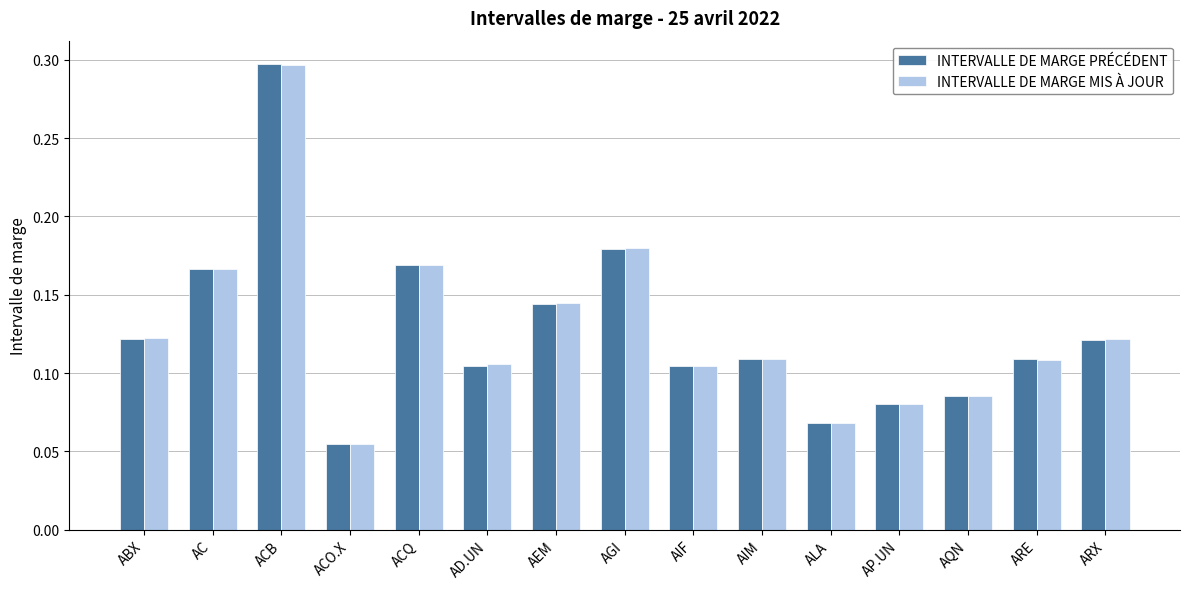

The INTERVALLE DE MARGE MIS À JOUR series shows 0.0 at ALA. True or false?

False